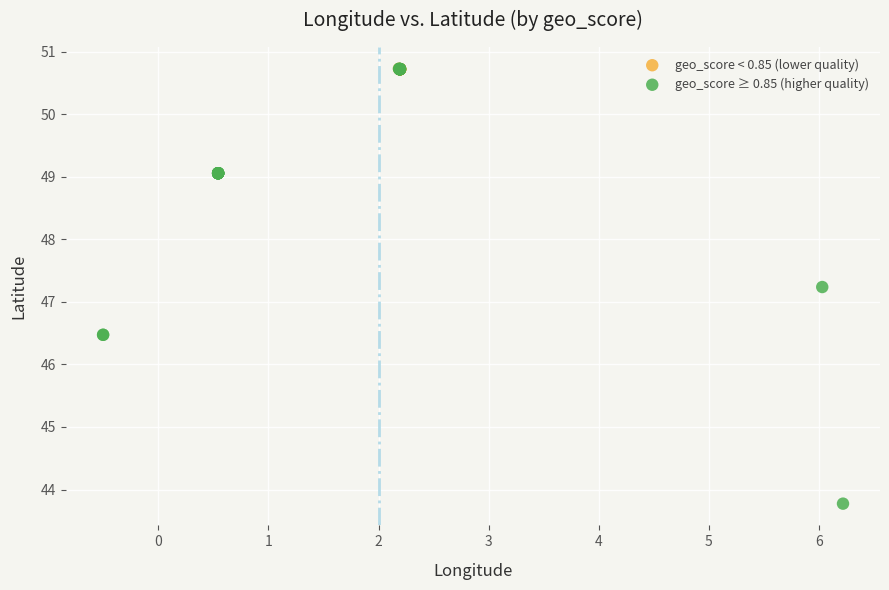

Which series reaches the minimum Y coordinate?

geo_score ≥ 0.85 (higher quality)